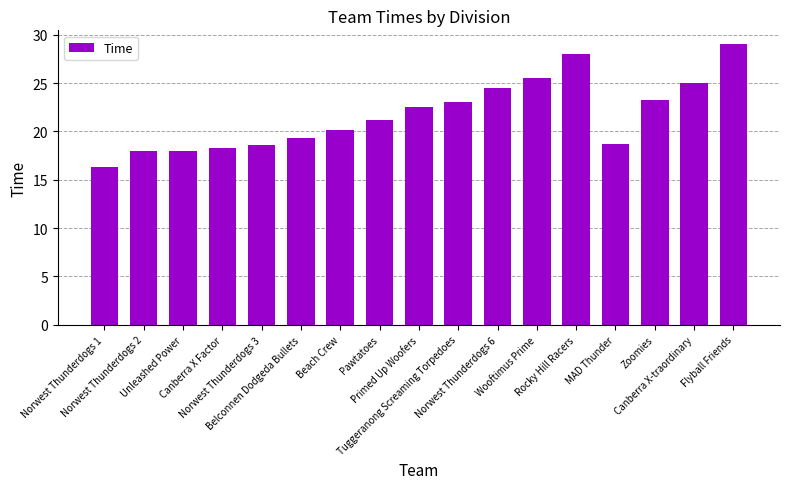

Which has a higher value, Flyball Friends or Norwest Thunderdogs 2?

Flyball Friends